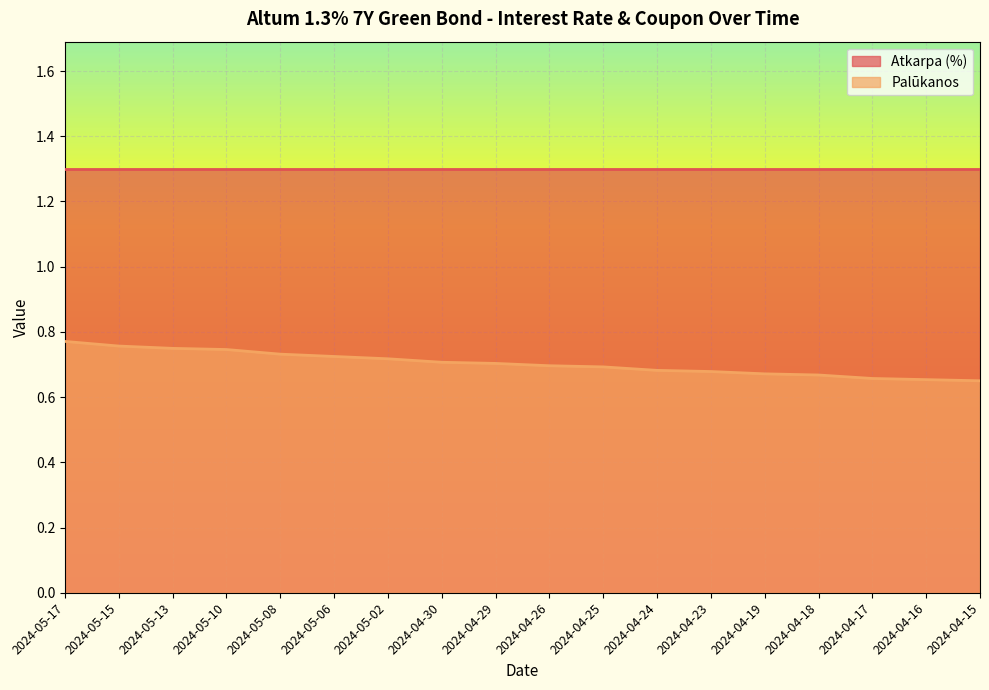

How many data points does each series have?

18